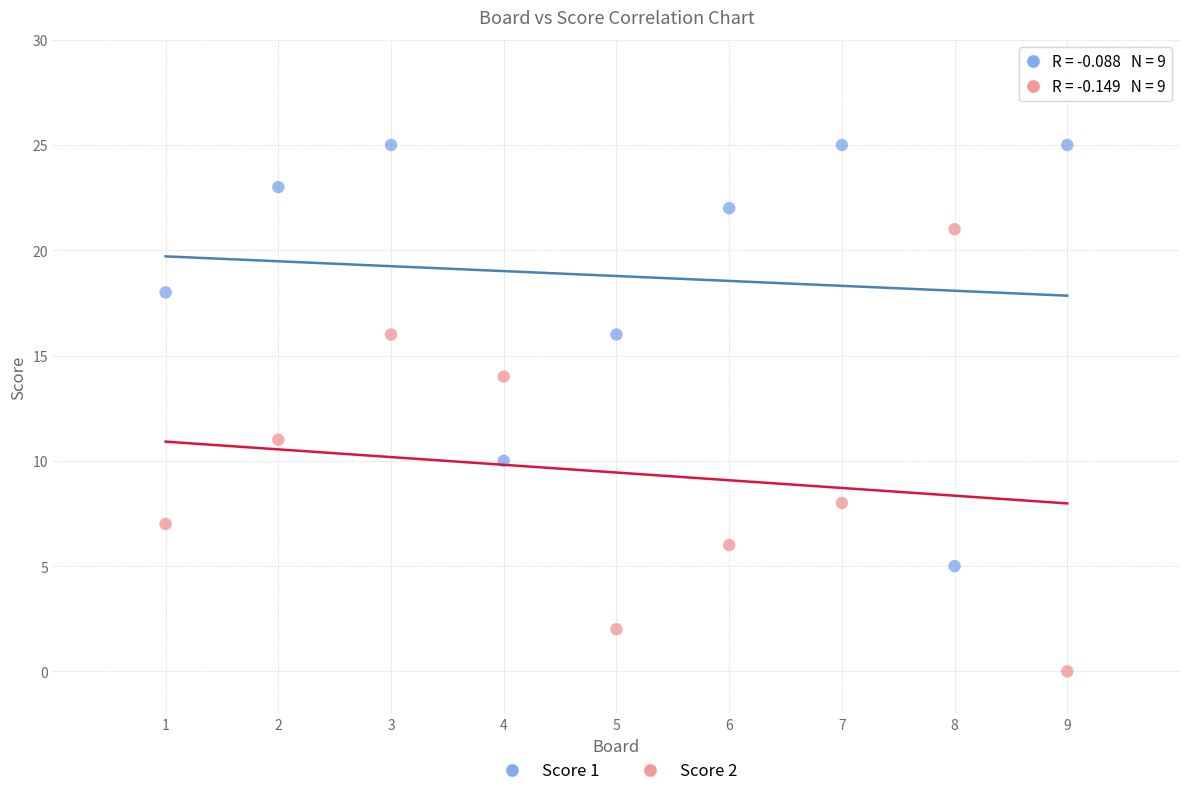

Across all data points, what is the range of X values (max minus min)?

8